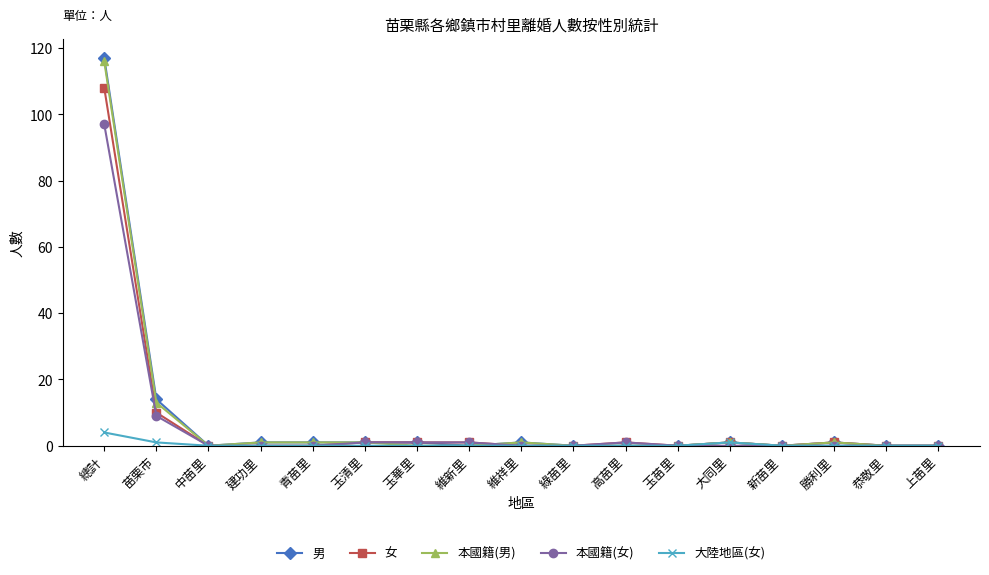

True or false: 男 has more than 1 interior local peaks.

True